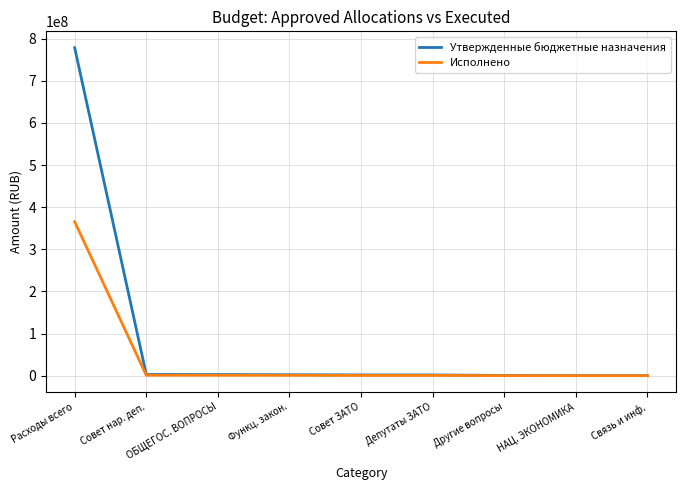

Rank the series by their average value, from lowest to highest.

Исполнено, Утвержденные бюджетные назначения